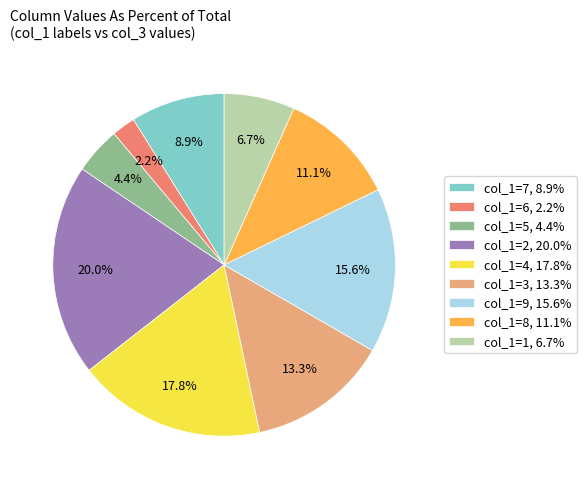

Rank the categories by value from highest to lowest.

col_1=2, 20.0%, col_1=4, 17.8%, col_1=9, 15.6%, col_1=3, 13.3%, col_1=8, 11.1%, col_1=7, 8.9%, col_1=1, 6.7%, col_1=5, 4.4%, col_1=6, 2.2%